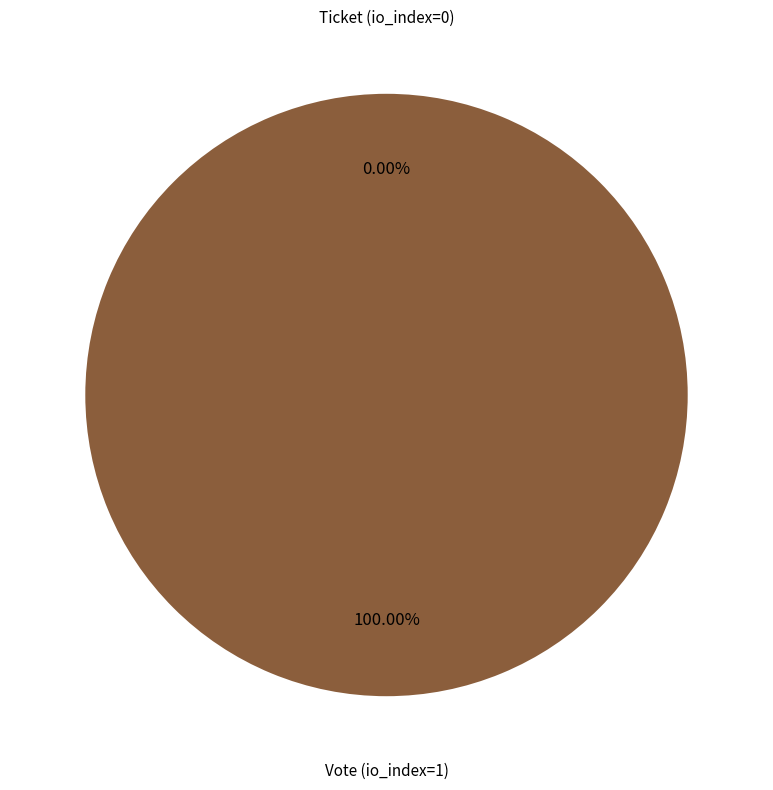

True or false: Ticket (io_index=0) accounts for 0% of the total.

True